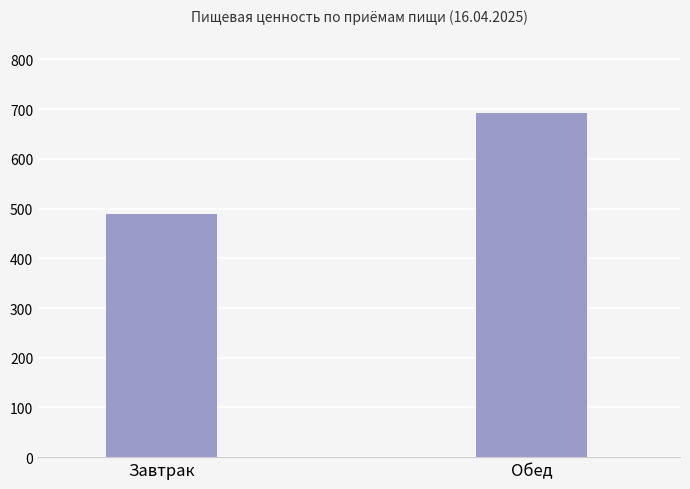

List the labels in order of value, smallest first.

Завтрак, Обед